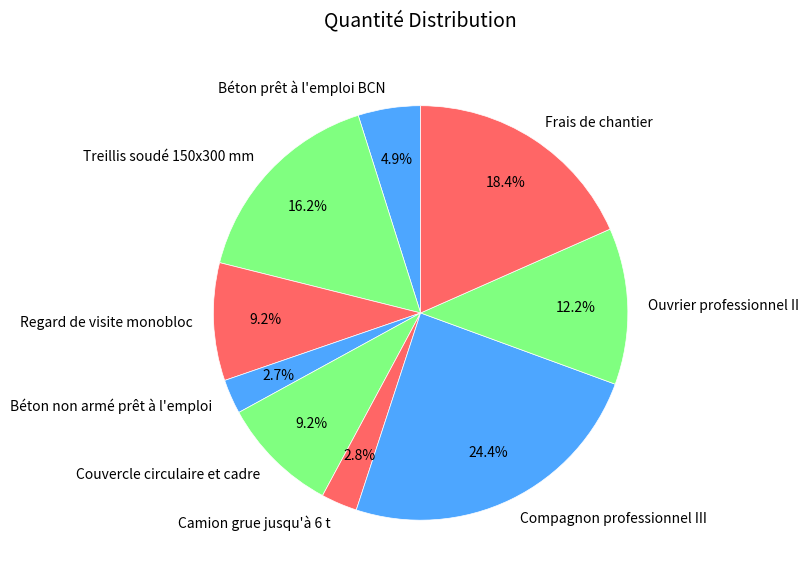

To the nearest percent, what is the combined percentage of Béton prêt à l'emploi BCN and Frais de chantier?

23%